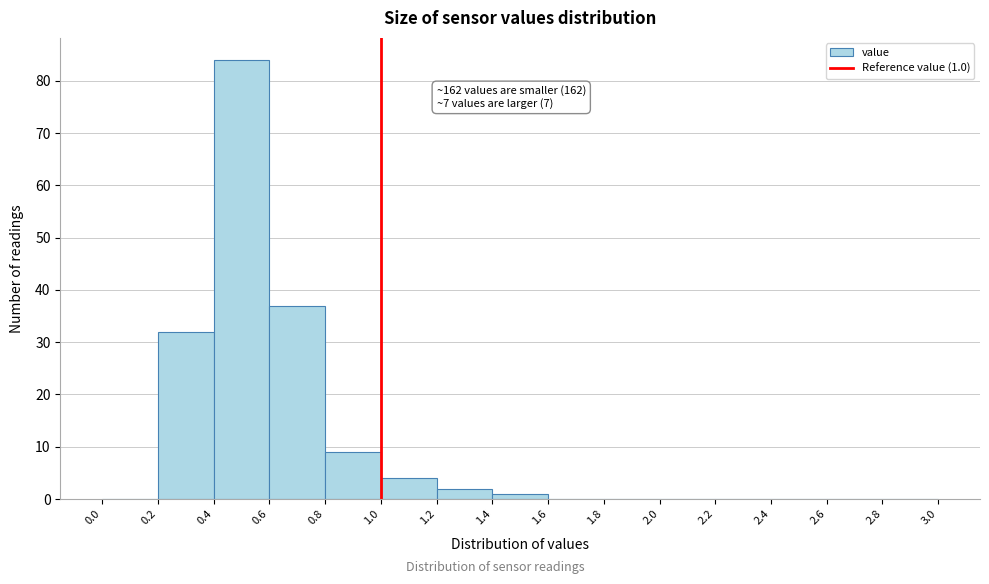

Over which range of the x-axis is the bar tallest?

0.4 to 0.6